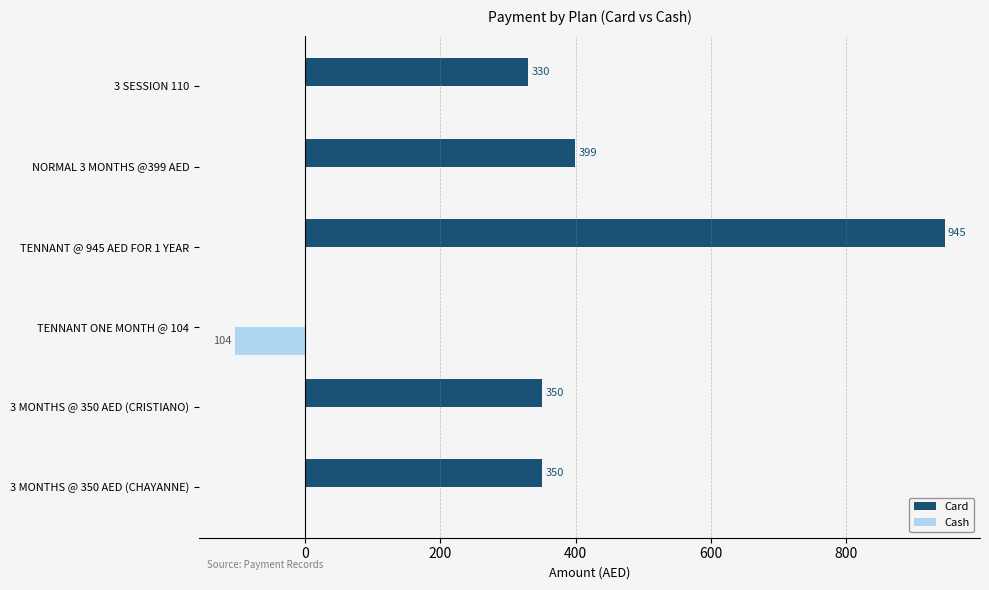

At which label is Card closest to 472?

NORMAL 3 MONTHS @399 AED